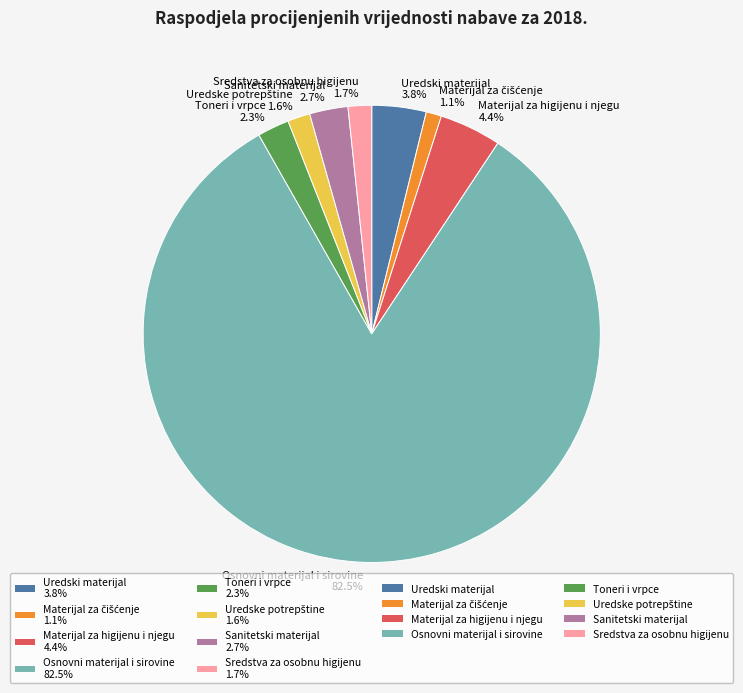

What percentage is NOT represented by Sredstva za osobnu higijenu?

98.3%